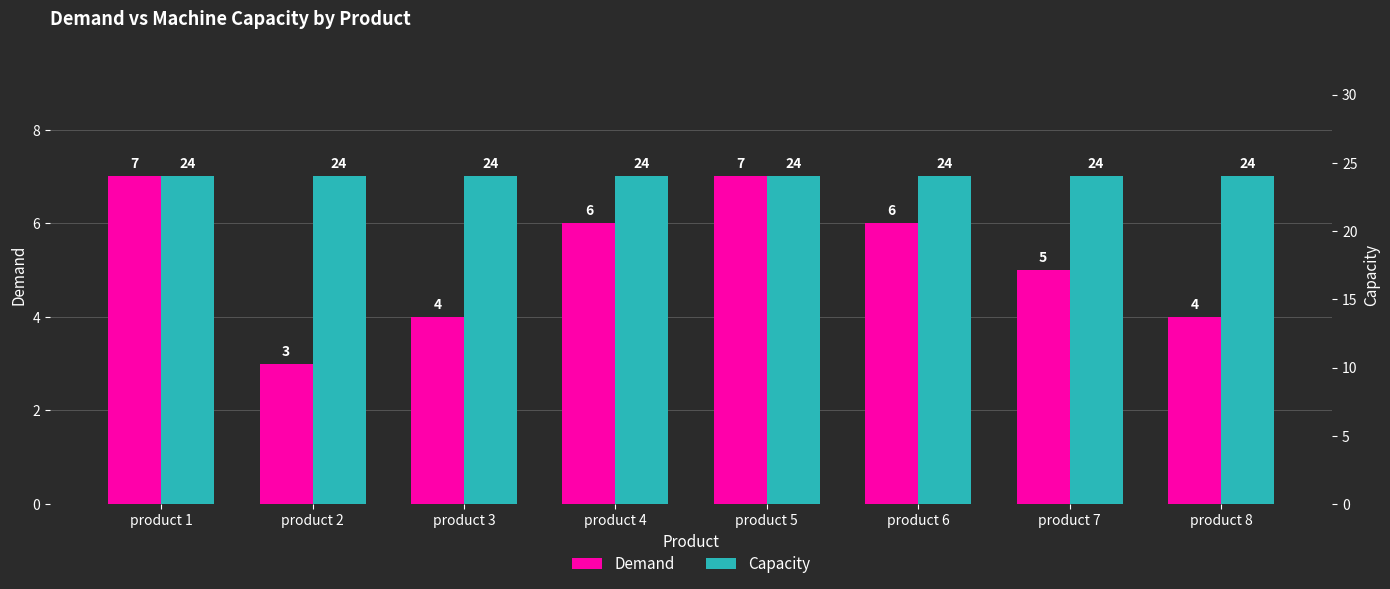

At which category does the chart reach its minimum across all series?

product 2